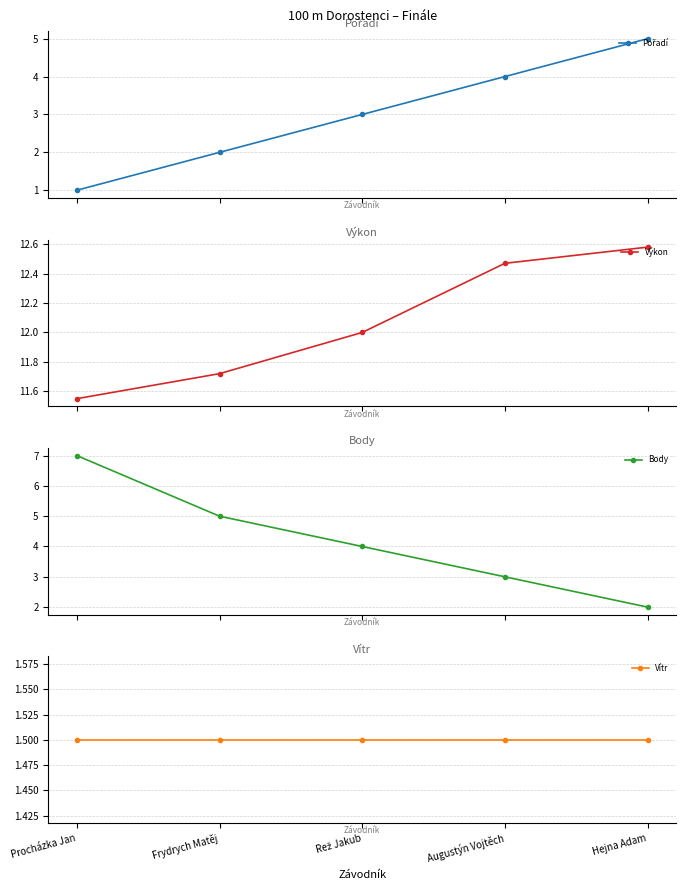

How many values in the Body series exceed 4?

2